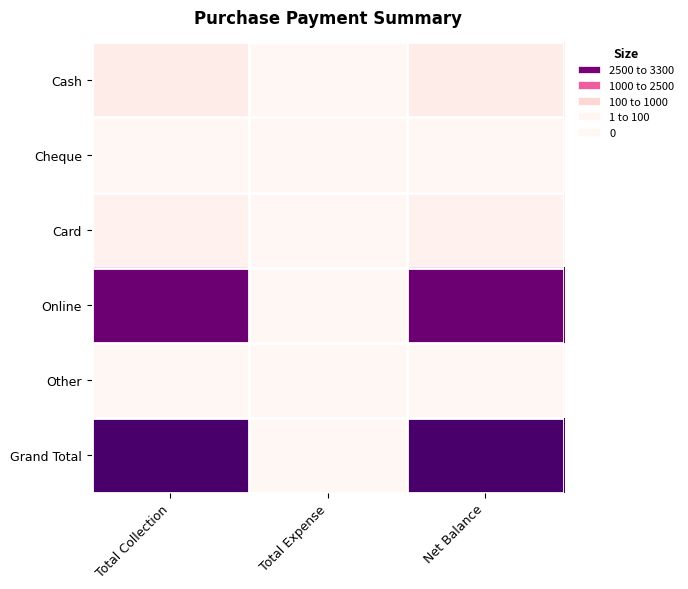

Reading left to right, list all the values displayed in this chart.

Cash: Total Collection=200	Total Expense=0	Net Balance=200
Cheque: Total Collection=0	Total Expense=0	Net Balance=0
Card: Total Collection=100	Total Expense=0	Net Balance=100
Online: Total Collection=3000	Total Expense=0	Net Balance=3000
Other: Total Collection=0	Total Expense=0	Net Balance=0
Grand Total: Total Collection=3300	Total Expense=0	Net Balance=3300